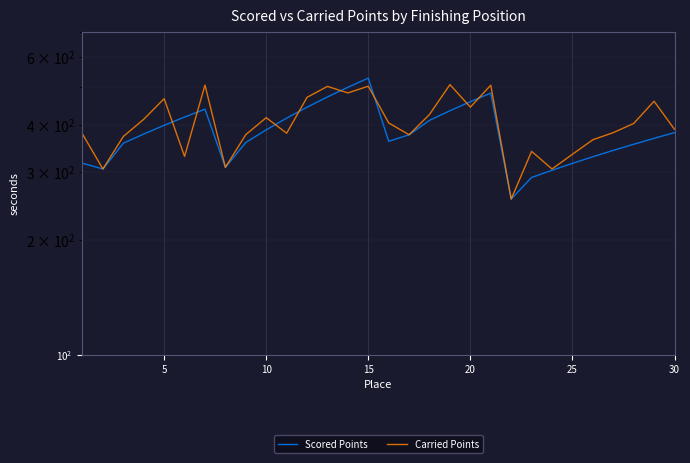

Which series has the largest total across all categories?

Carried Points